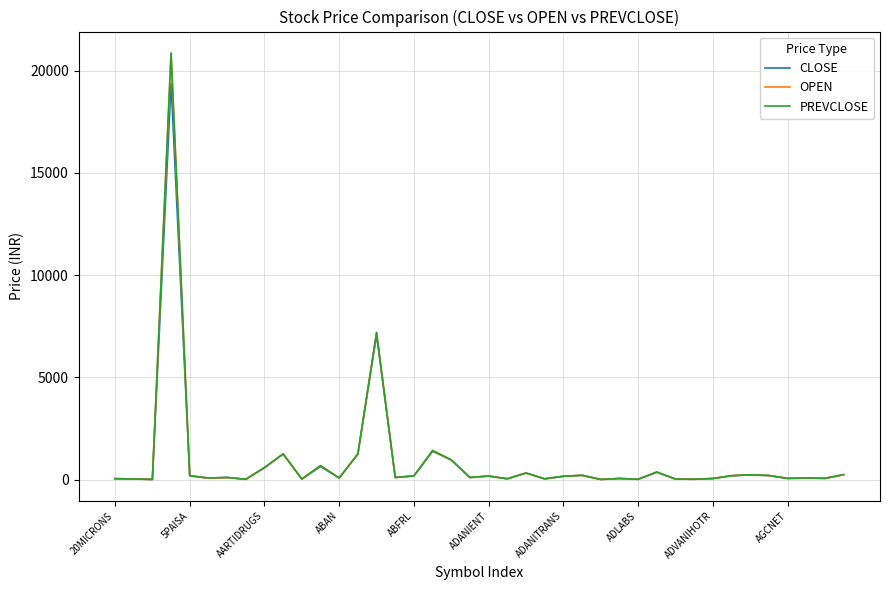

What is the greatest value displayed?

20872.6